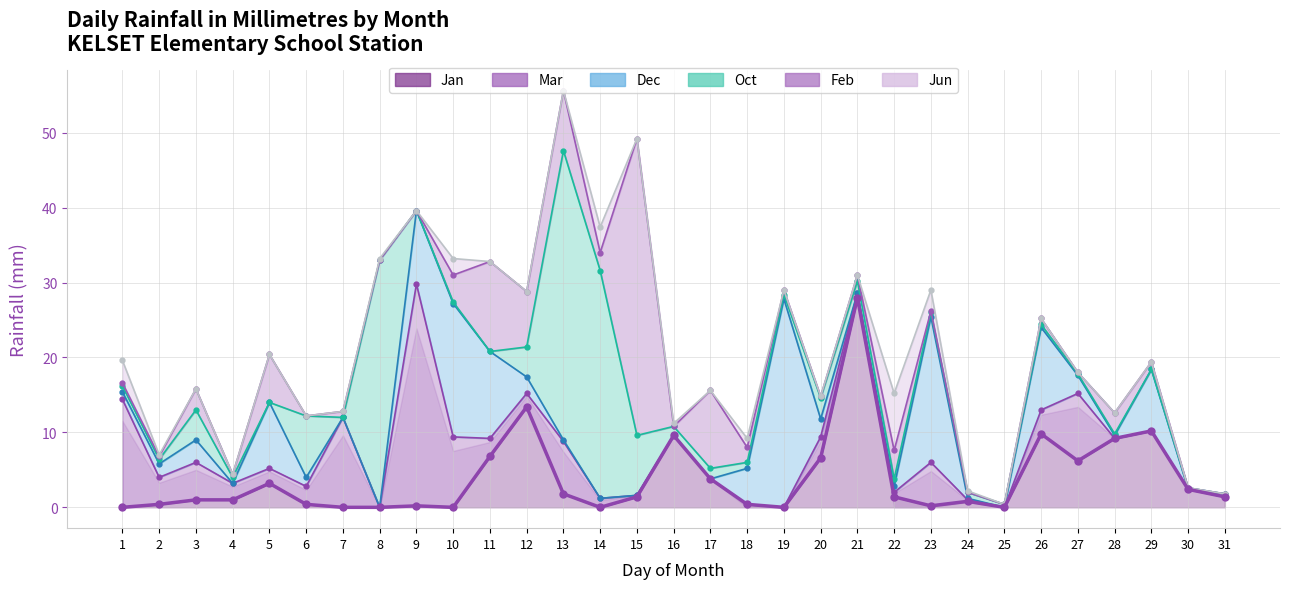

True or false: the data shows 9.8 at 26.

True